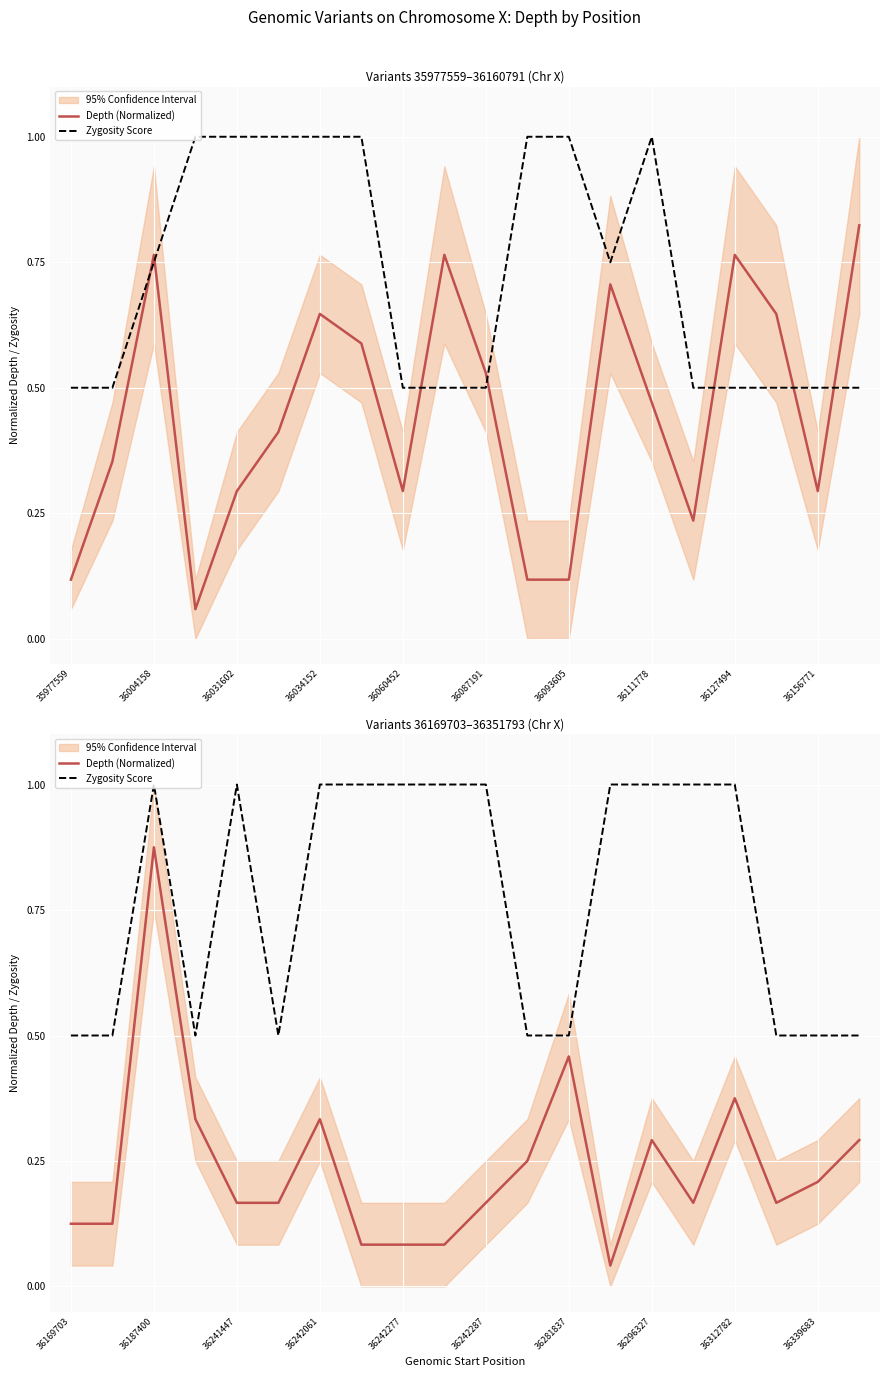

What is the value of the Zygosity Score point at the 2nd from the left?

0.5